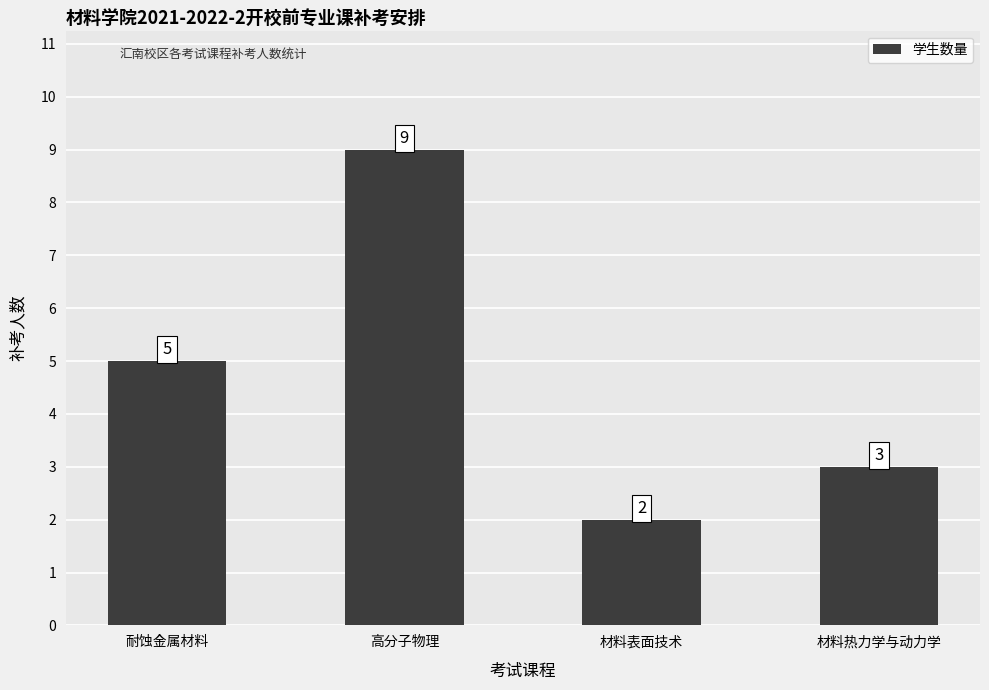

Reading right to left, what are all the values shown in this chart?

3	2	9	5